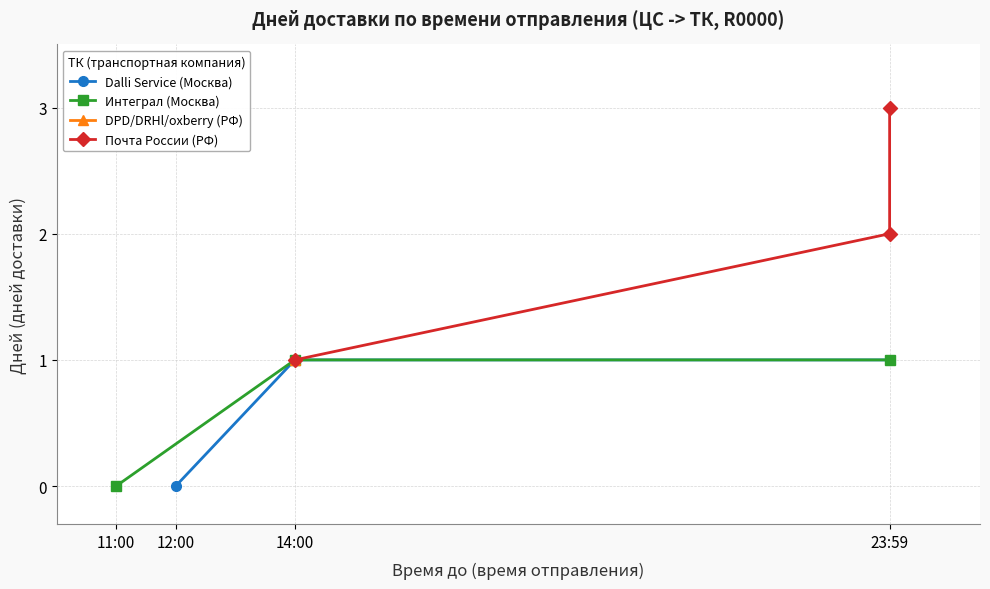

Where is Интеграл (Москва) nearest to the value 0?

11:00